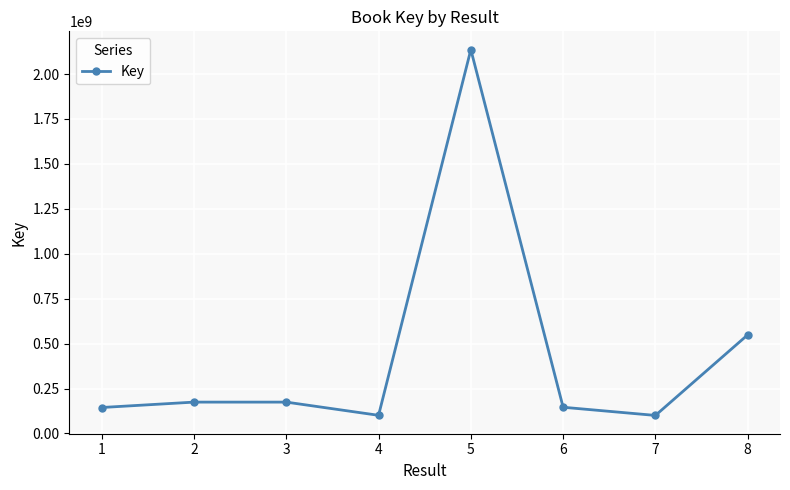

What is the change in value from 1 to 7?

-44107278